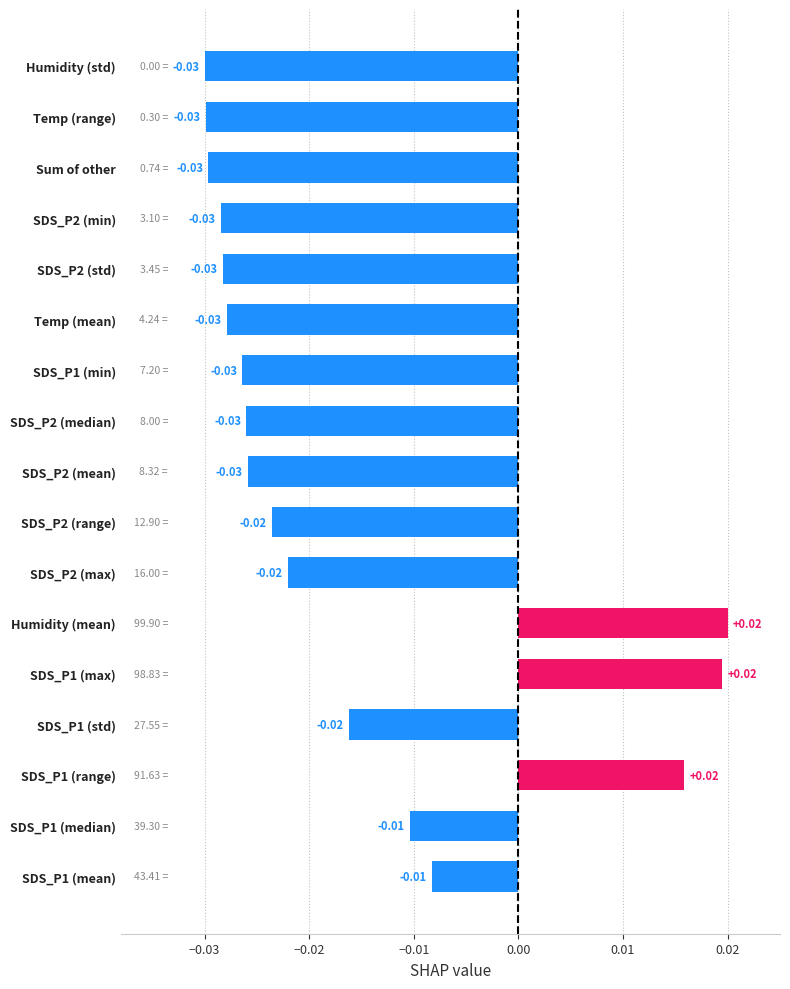

How many series are shown in this chart?

1